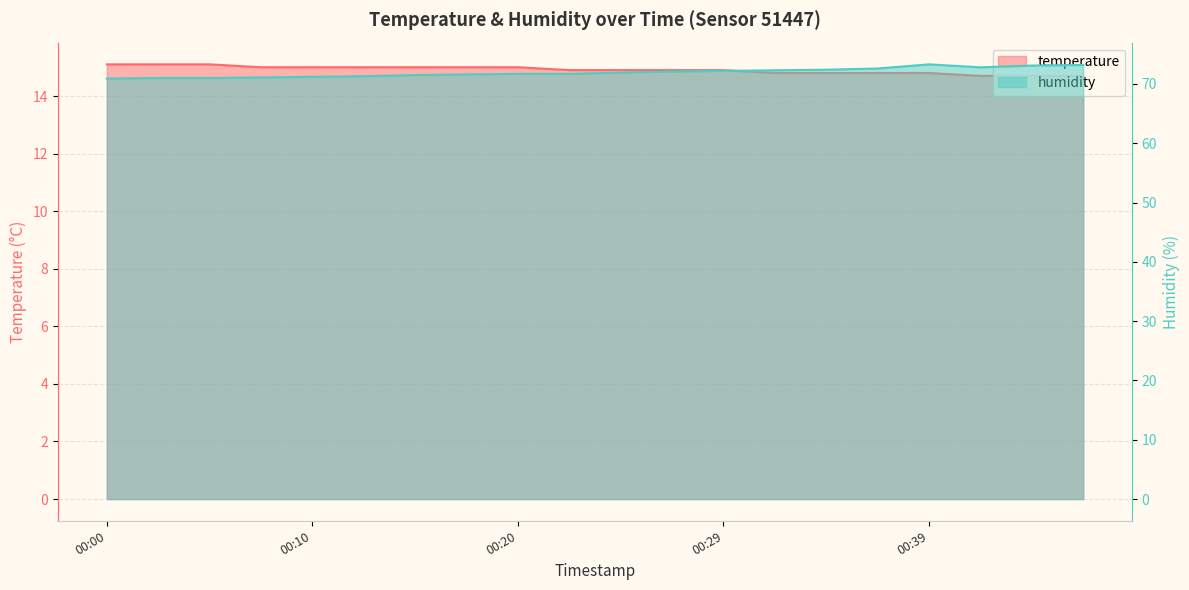

At which category is the sum across all series the highest?

00:39